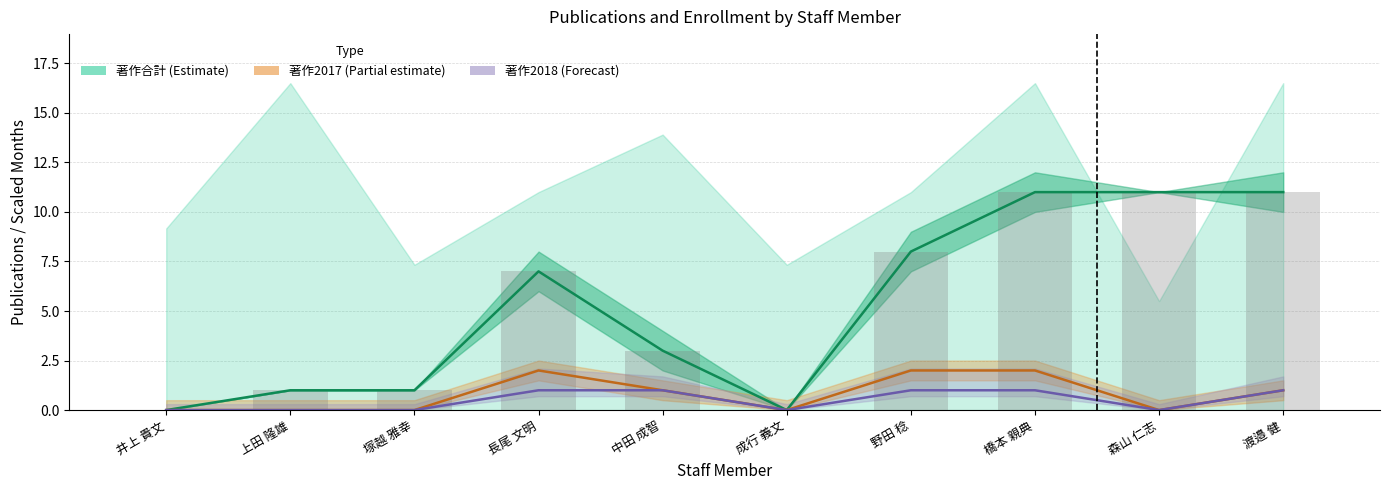

How many categories are shown in the chart?

10